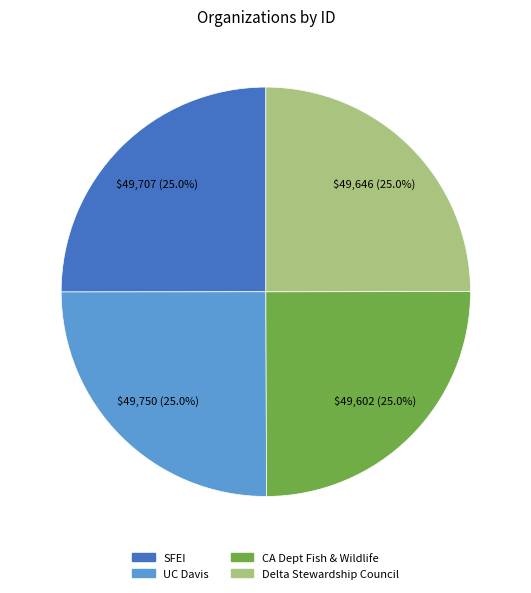

To the nearest percent, what portion does Delta Stewardship Council represent?

25%